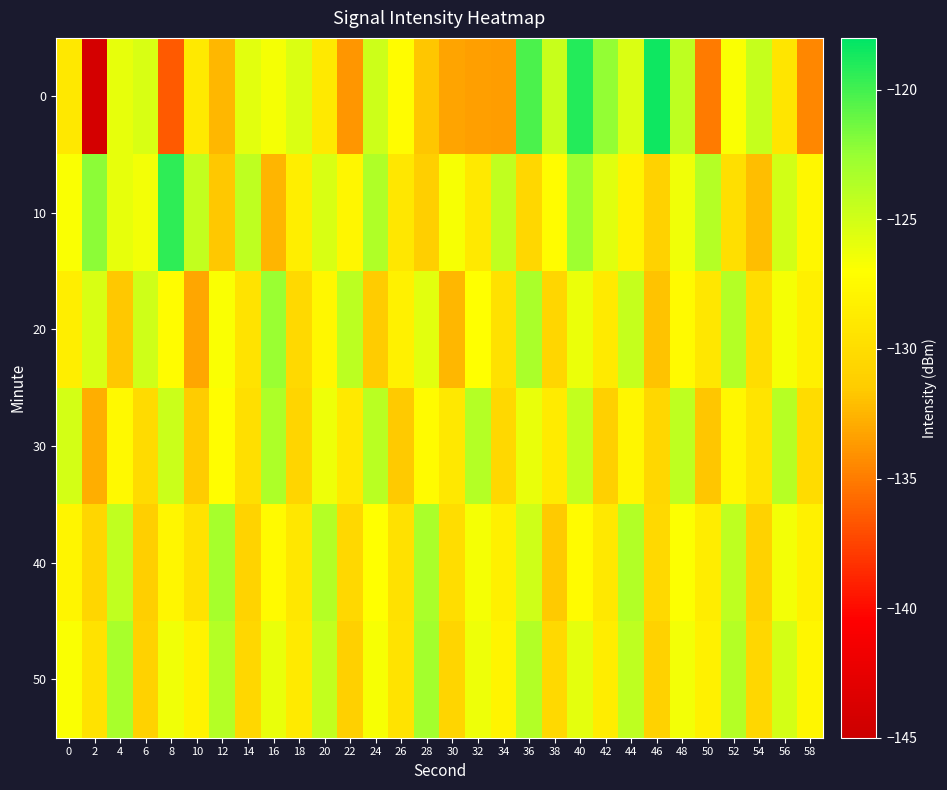

Reading right to left, transcribe all the data shown in this chart.

0: 58=-134.5	56=-129.3	54=-124.5	52=-126.9	50=-135.0	48=-124.2	46=-118.5	44=-125.4	42=-122.4	40=-119.1	38=-124.6	36=-120.3	34=-133.5	32=-133.4	30=-133.2	28=-131.7	26=-127.2	24=-124.8	22=-133.9	20=-128.9	18=-125.4	16=-126.6	14=-125.7	12=-132.4	10=-128.9	8=-136.5	6=-125.3	4=-126.0	2=-144.3	0=-129.0
10: 58=-127.6	56=-125.0	54=-132.1	52=-129.8	50=-123.7	48=-126.4	46=-130.9	44=-128.1	42=-125.6	40=-122.8	38=-127.2	36=-130.5	34=-124.3	32=-128.9	30=-126.7	28=-131.2	26=-129.1	24=-123.5	22=-127.8	20=-125.3	18=-128.5	16=-132.5	14=-124.1	12=-131.6	10=-124.4	8=-119.5	6=-126.5	4=-125.9	2=-122.2	0=-126.8
20: 58=-128.3	56=-126.6	54=-130.0	52=-123.8	50=-129.1	48=-127.4	46=-131.9	44=-124.5	42=-128.8	40=-126.2	38=-130.6	36=-123.3	34=-129.7	32=-127.0	30=-132.4	28=-125.8	26=-128.2	24=-131.5	22=-124.1	20=-127.7	18=-130.3	16=-122.6	14=-129.4	12=-126.8	10=-133.1	8=-127.2	6=-124.9	4=-131.7	2=-125.3	0=-128.5
30: 58=-130.1	56=-123.9	54=-129.3	52=-127.6	50=-131.8	48=-124.2	46=-130.5	44=-127.8	42=-131.1	40=-124.4	38=-128.7	36=-126.1	34=-130.4	32=-123.7	30=-129.0	28=-127.3	26=-131.6	24=-124.0	22=-128.9	20=-126.3	18=-130.7	16=-123.4	14=-129.8	12=-127.1	10=-131.4	8=-124.7	6=-130.2	4=-127.5	2=-132.8	0=-125.1
40: 58=-128.2	56=-126.5	54=-130.9	52=-124.2	50=-128.6	48=-126.9	46=-130.3	44=-123.6	42=-129.0	40=-127.3	38=-131.6	36=-124.9	34=-128.3	32=-126.6	30=-130.0	28=-123.3	26=-129.7	24=-127.0	22=-130.4	20=-123.7	18=-129.1	16=-127.4	14=-130.8	12=-123.1	10=-129.5	8=-127.8	6=-131.2	4=-124.3	2=-130.6	0=-127.9
50: 58=-127.8	56=-125.1	54=-130.5	52=-123.8	50=-128.2	48=-126.5	46=-130.9	44=-124.2	42=-128.6	40=-125.9	38=-130.3	36=-123.6	34=-128.0	32=-126.3	30=-130.7	28=-123.0	26=-129.4	24=-126.7	22=-131.1	20=-124.4	18=-128.8	16=-126.1	14=-130.5	12=-123.8	10=-128.1	8=-126.4	6=-130.9	4=-123.2	2=-129.5	0=-126.8